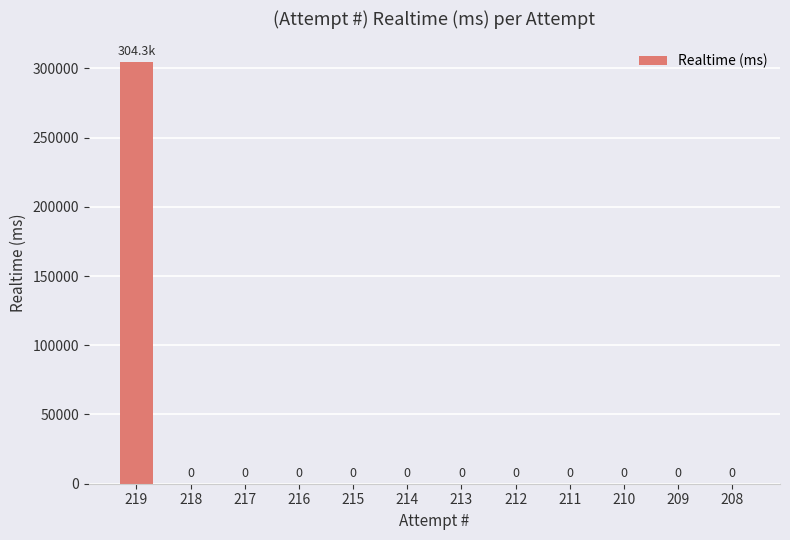

The value at 209 is -186293. True or false?

False